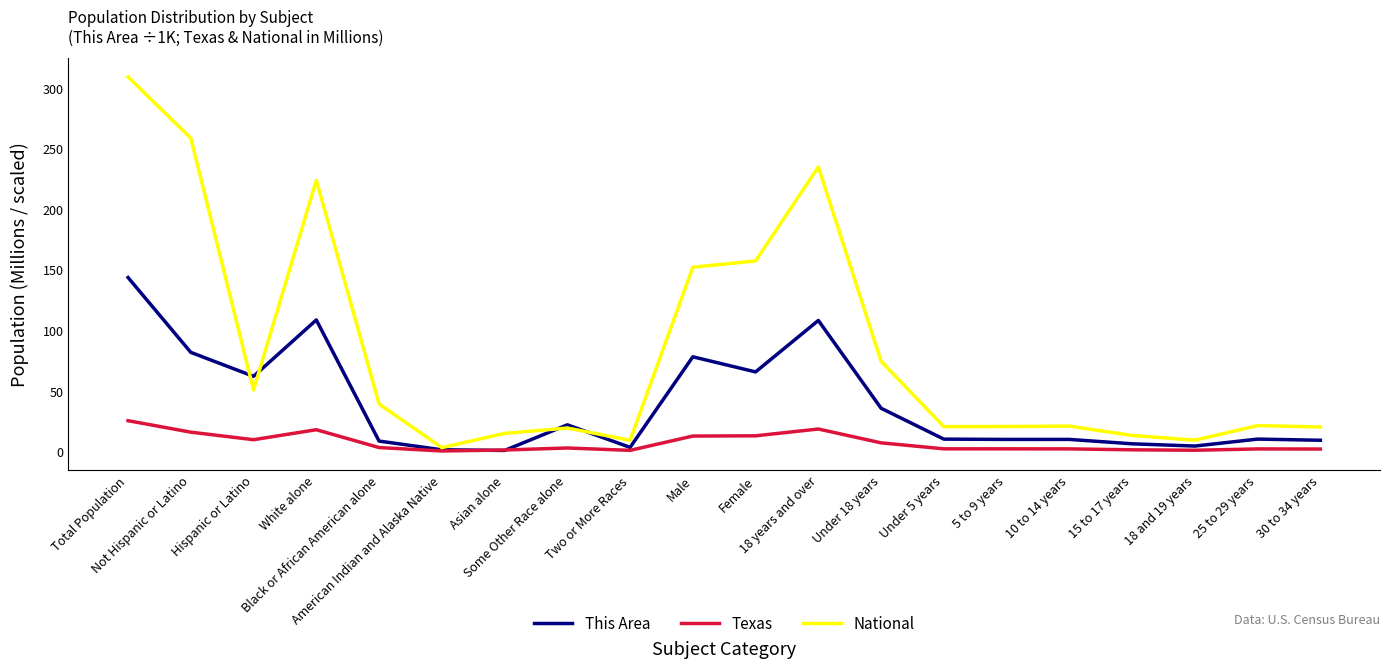

What is the highest value of the Texas series?

25.1